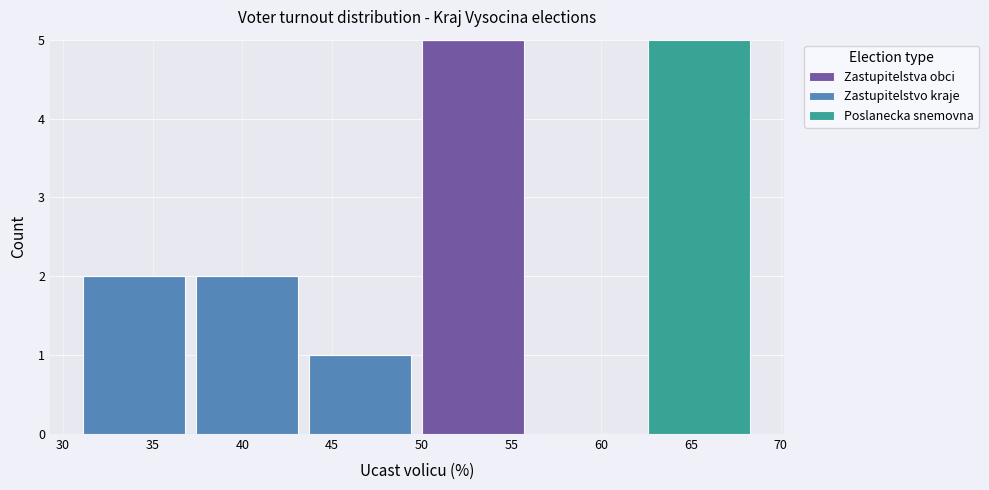

Reading left to right, list every stacked bar in this chart as the range it spans on the x-axis followed by its total height. Neither the bar edges nor the heights are printed on the chart, so give them approximately, as read against the axes.

31.0 to 37.0: 2
37.0 to 43.5: 2
43.5 to 49.5: 1
49.5 to 56.0: 5
56.0 to 62.5: 0
62.5 to 68.5: 5